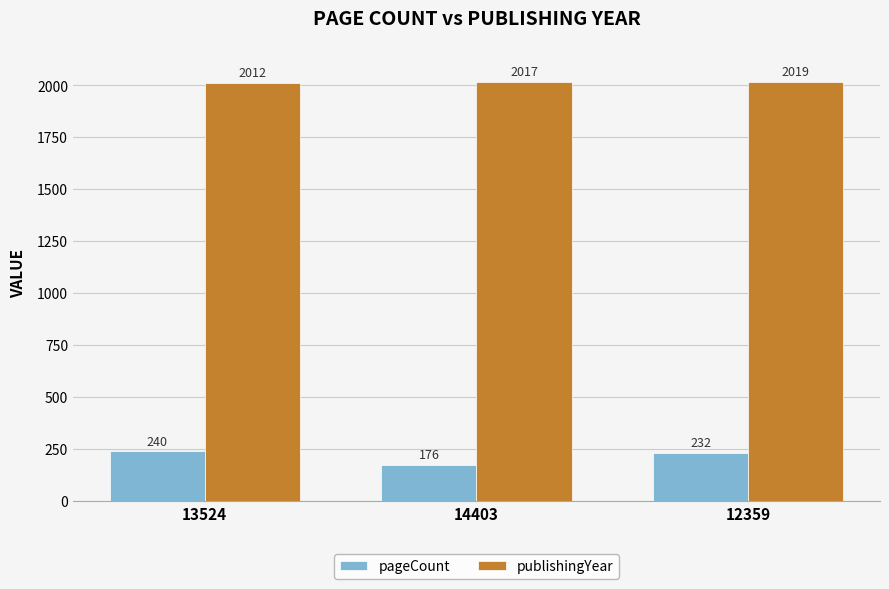

True or false: pageCount has a value of 81 at 14403.

False